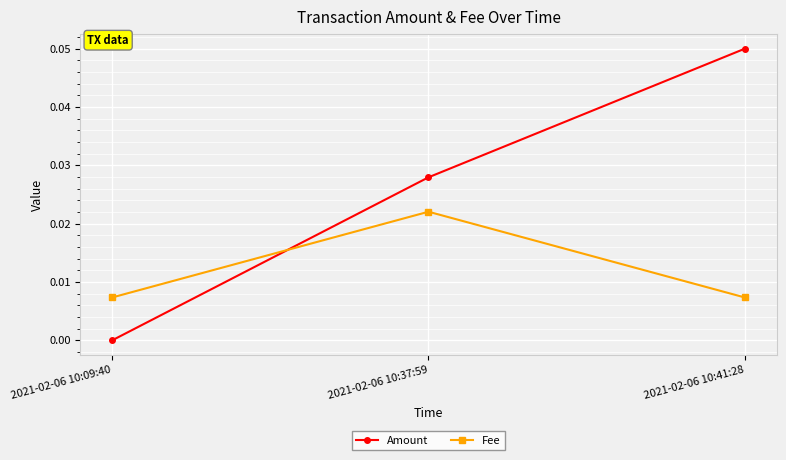

What position from the left is 2021-02-06 10:41:28?

3